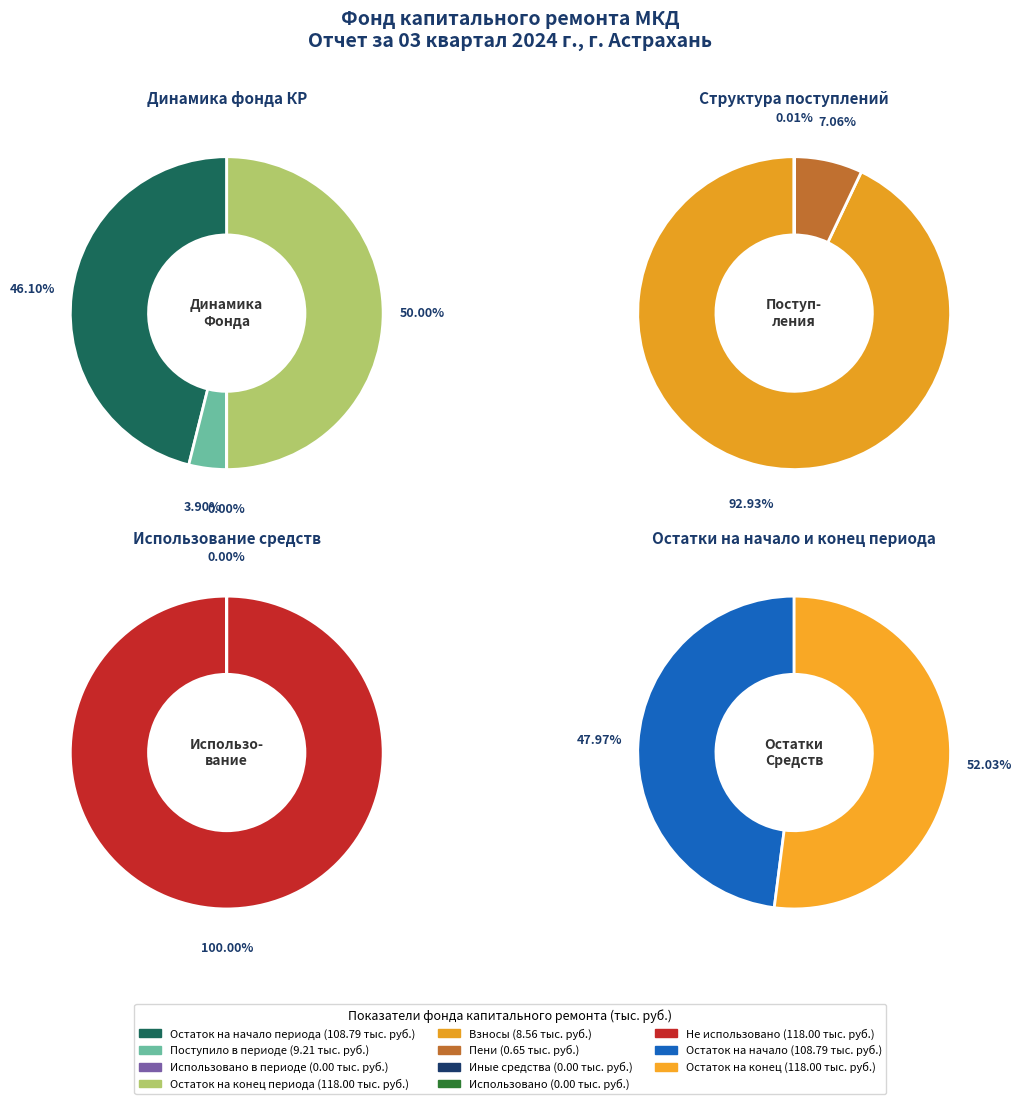

To the nearest percent, what is the difference between the largest and smallest slice percentages?

50%